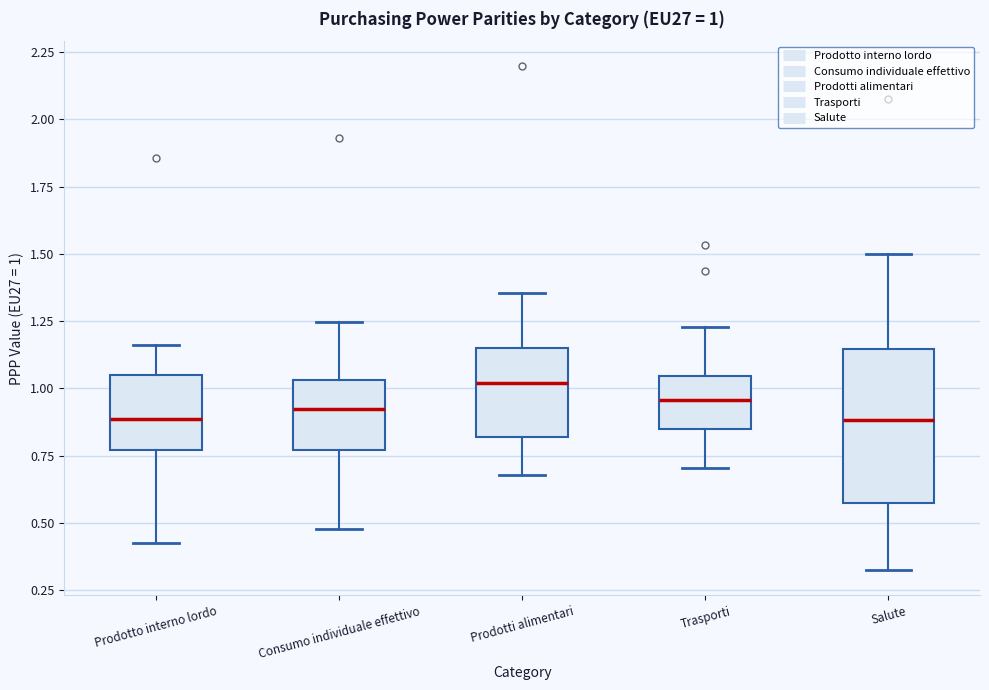

Which box is the tallest, from its lower edge to its upper edge?

Salute